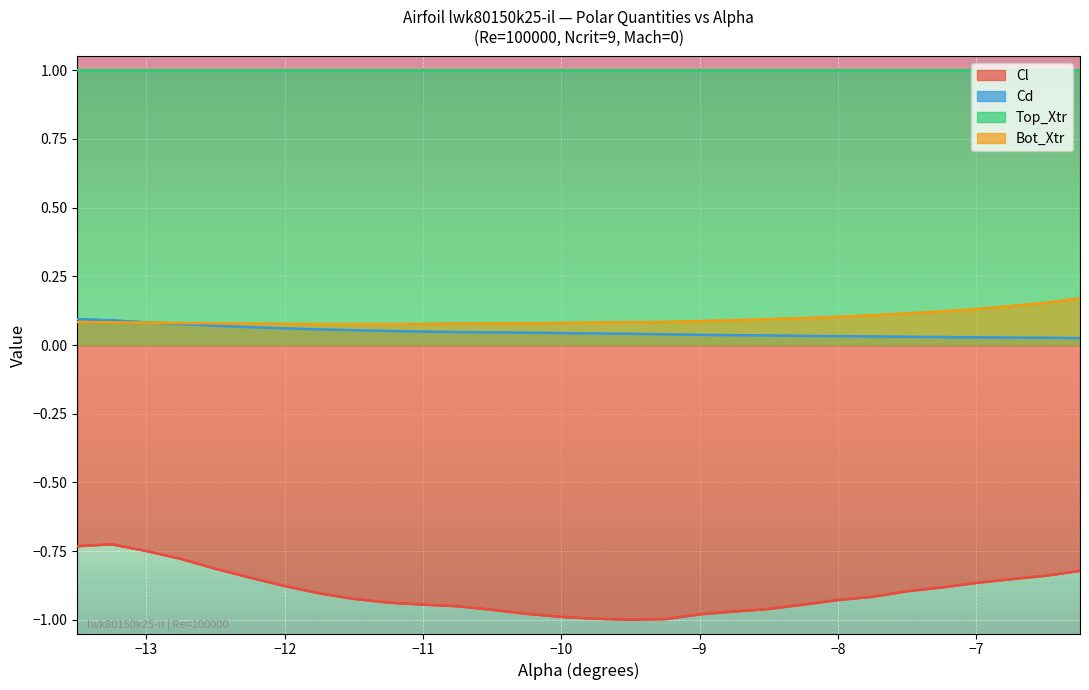

Between which two adjacent categories do Cd and Bot_Xtr first intersect?

-13.0 and -12.75